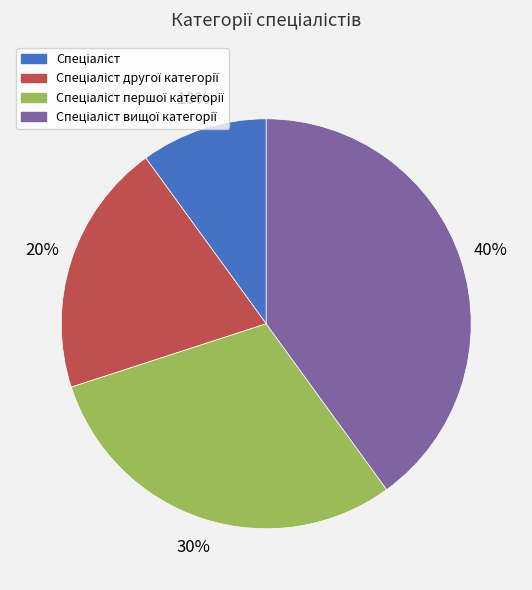

How many slices are in this pie chart?

4